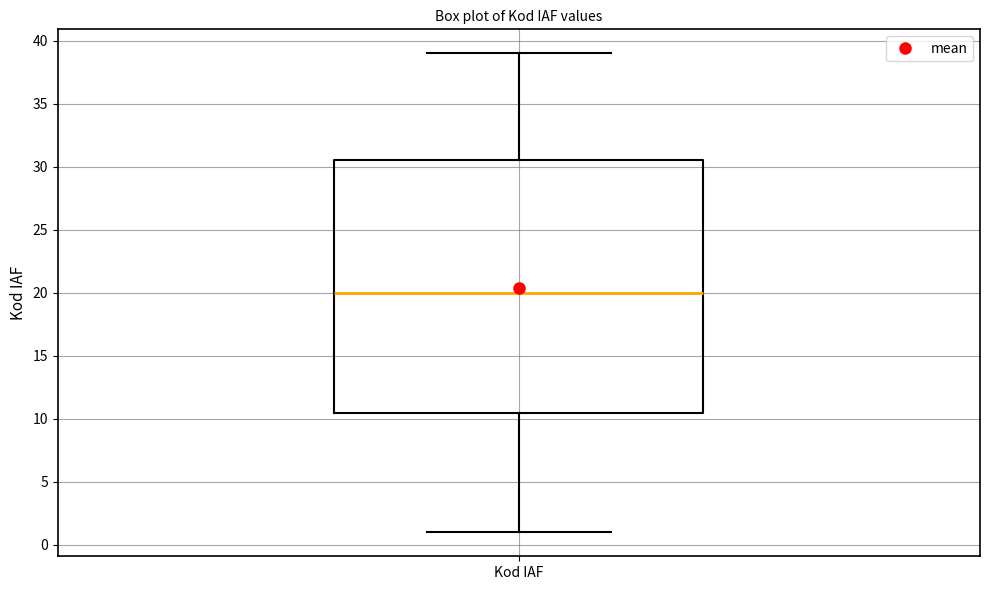

Read this box plot against the y-axis: the position of the median line, the range covered by the box, and the ends of both whiskers. The values are not printed on the chart, so give them approximately, as read against the axis.

median 20.0, box 10.5 to 30.5, whiskers 1.0 to 39.0